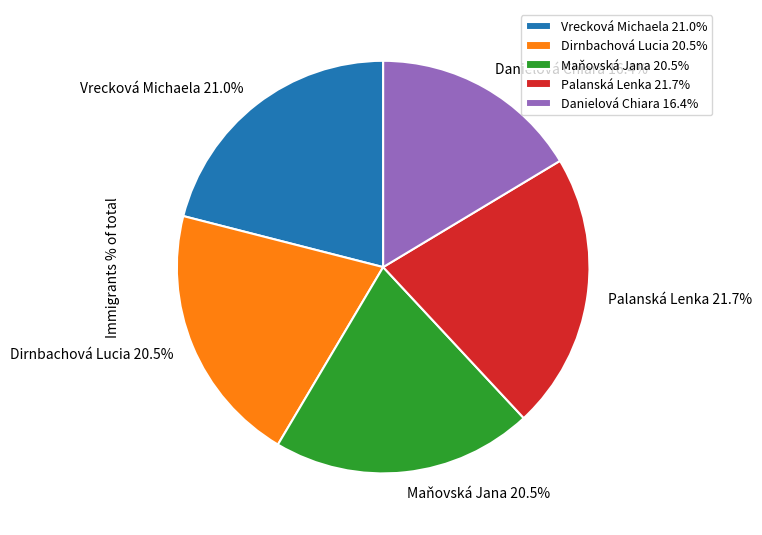

What percentage is NOT represented by Dirnbachová Lucia?

79.5%